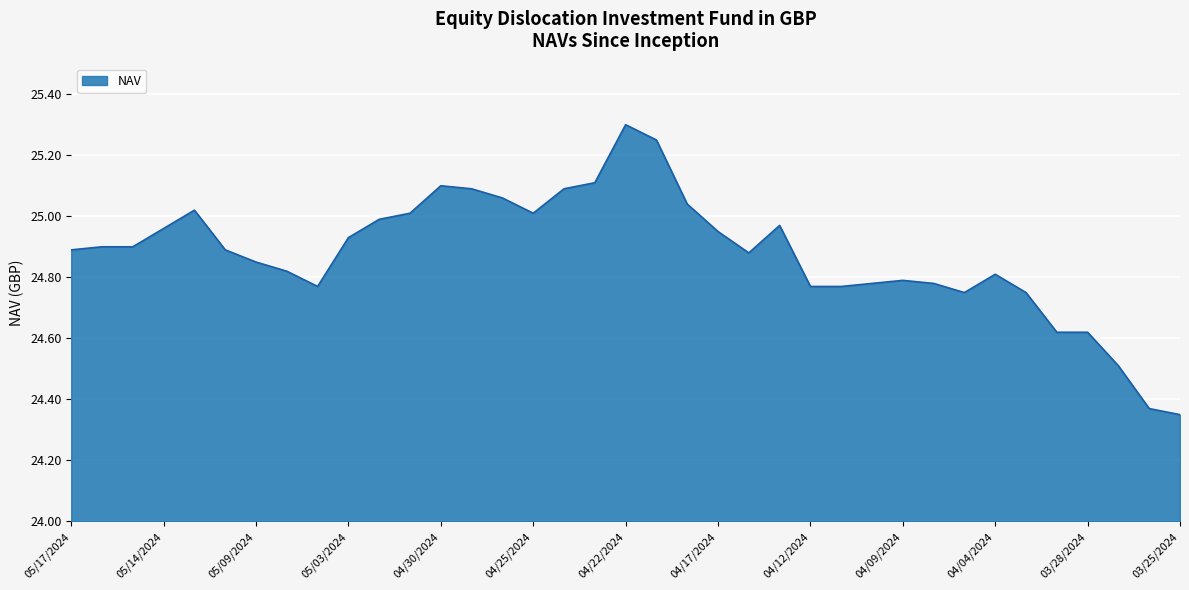

What is the maximum value shown in the chart?

25.3